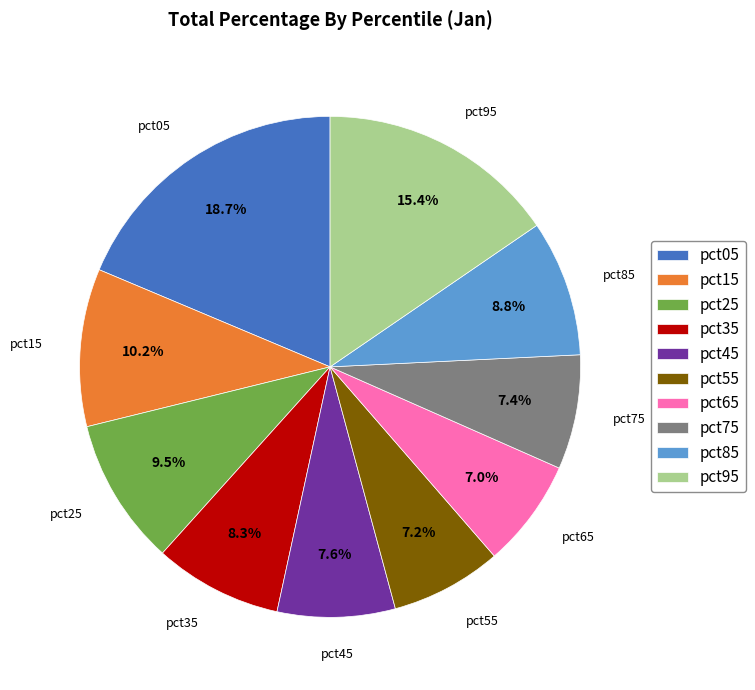

What portion of the pie excludes pct35?

91.7%